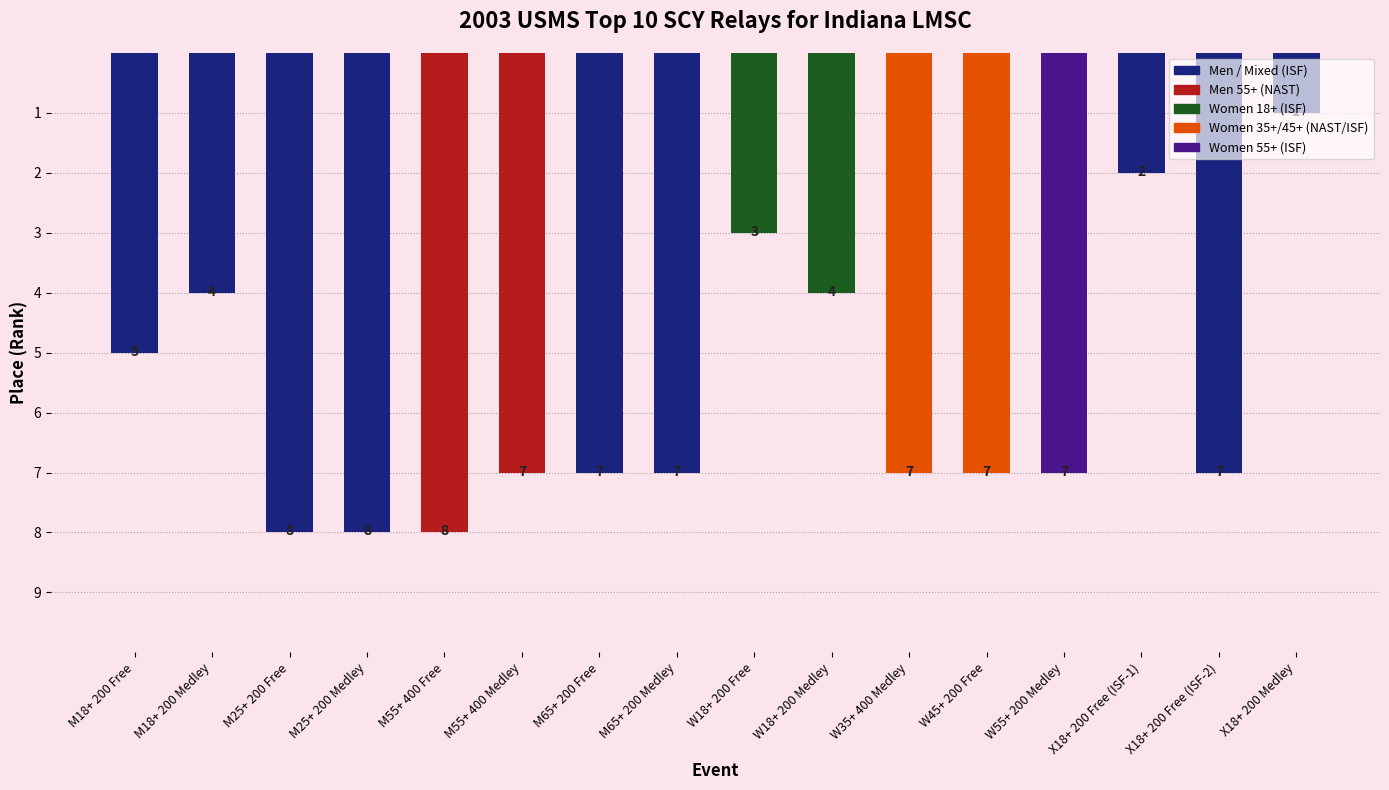

What is the value of the 3rd bar from the left?

8